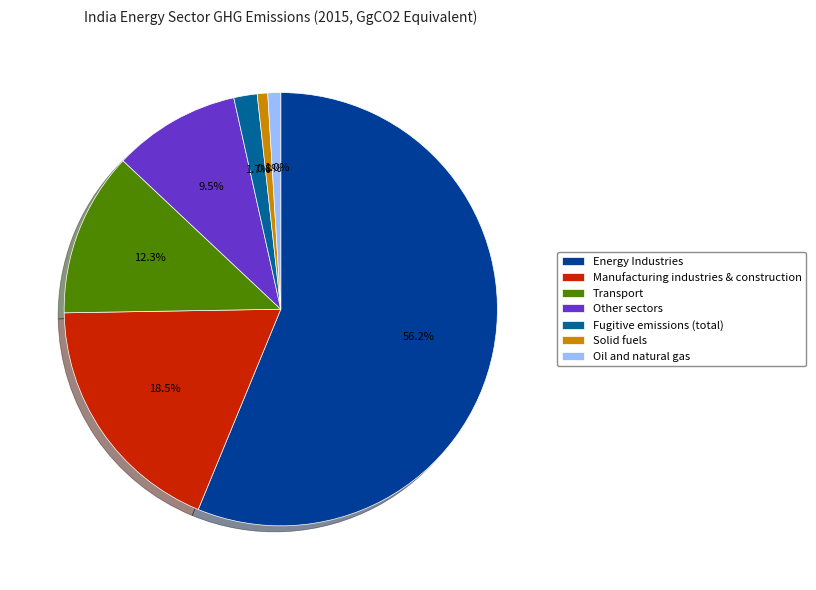

How many slices are in this pie chart?

7